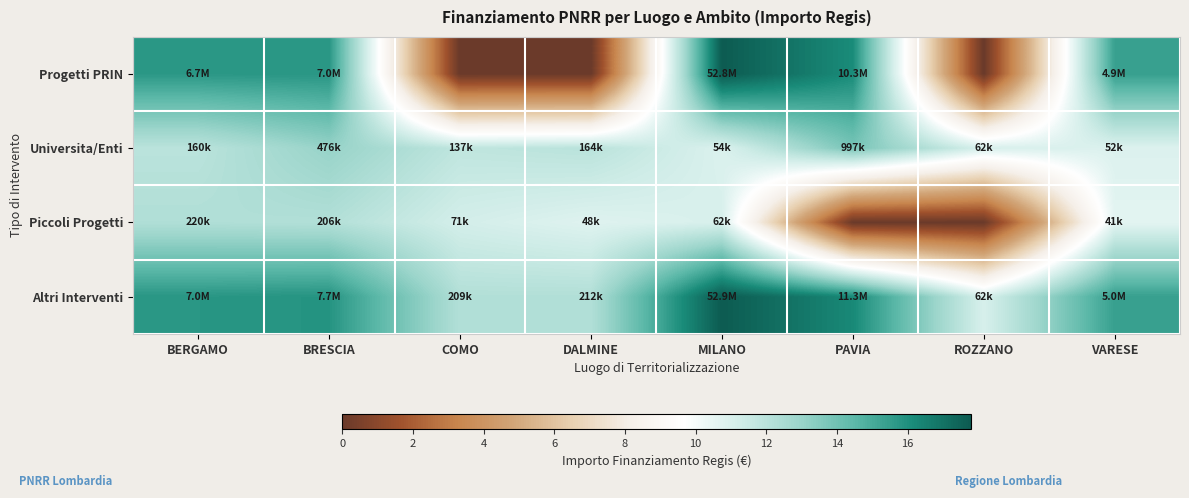

Reading right to left, transcribe all the data shown in this chart.

Progetti PRIN: VARESE=15.4	ROZZANO=0.0	PAVIA=16.1	MILANO=17.8	DALMINE=0.0	COMO=0.0	BRESCIA=15.8	BERGAMO=15.7
Universita/Enti: VARESE=10.9	ROZZANO=11.0	PAVIA=13.8	MILANO=10.9	DALMINE=12.0	COMO=11.8	BRESCIA=13.1	BERGAMO=12.0
Piccoli Progetti: VARESE=10.6	ROZZANO=0.0	PAVIA=0.0	MILANO=11.0	DALMINE=10.8	COMO=11.2	BRESCIA=12.2	BERGAMO=12.3
Altri Interventi: VARESE=15.4	ROZZANO=11.0	PAVIA=16.2	MILANO=17.8	DALMINE=12.3	COMO=12.2	BRESCIA=15.9	BERGAMO=15.8